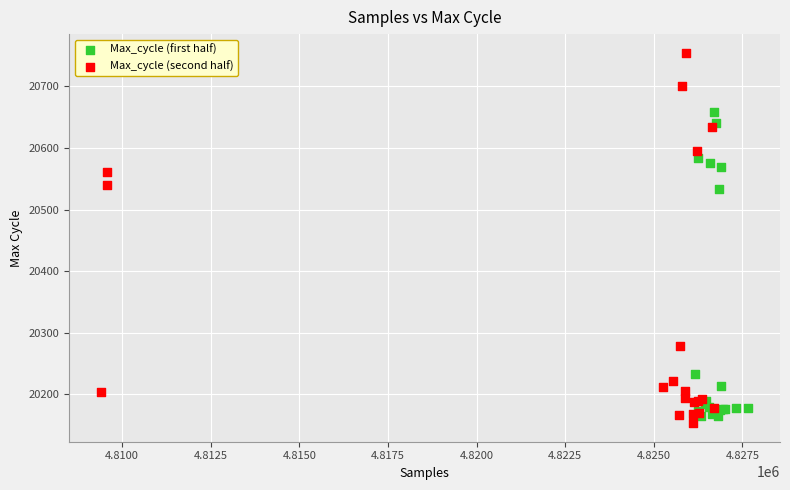

Which series has the widest spread of Y values?

Max_cycle (second half)